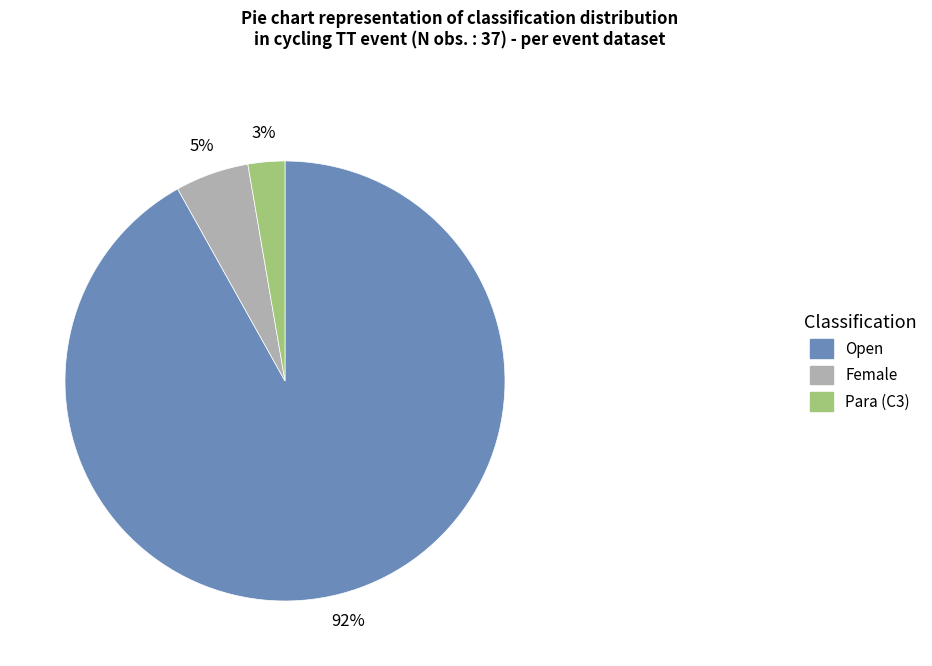

True or false: Para (C3) accounts for 3% of the total.

True